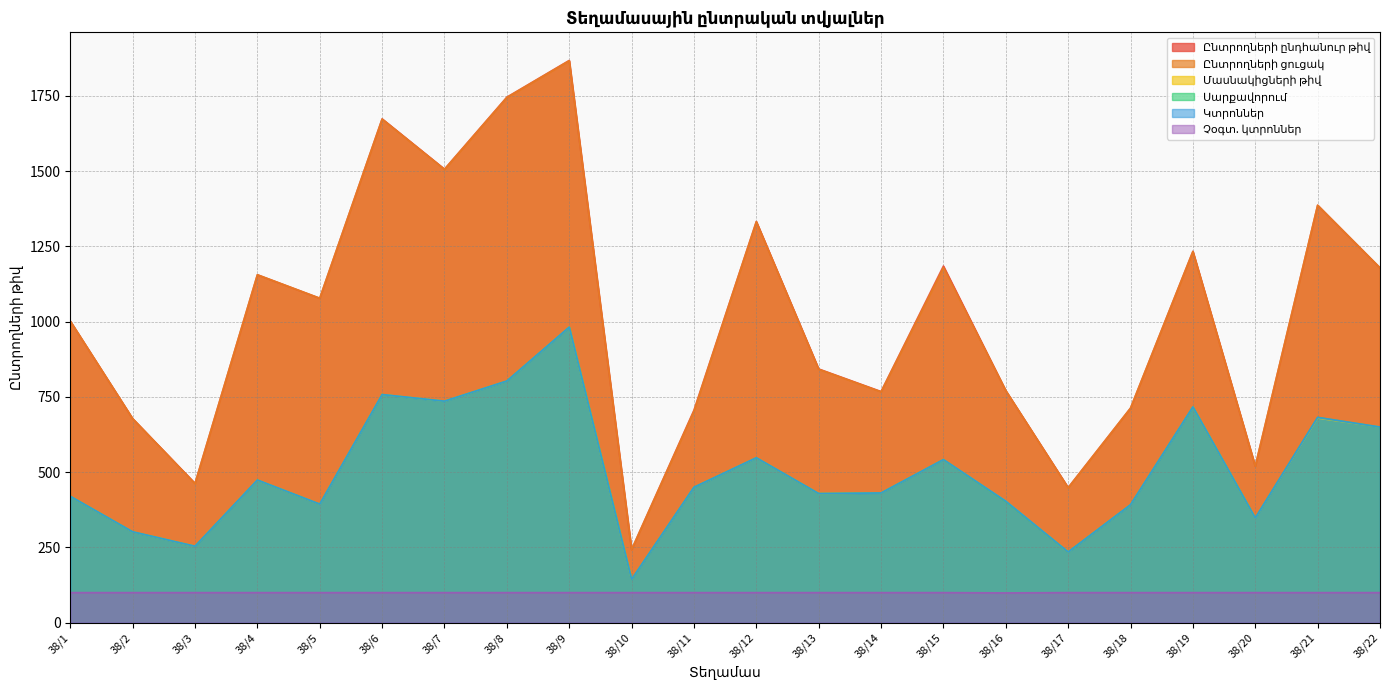

True or false: Չօգտ. կտրոններ and Ընտրողների ընդհանուր թիվ intersect in this chart.

False